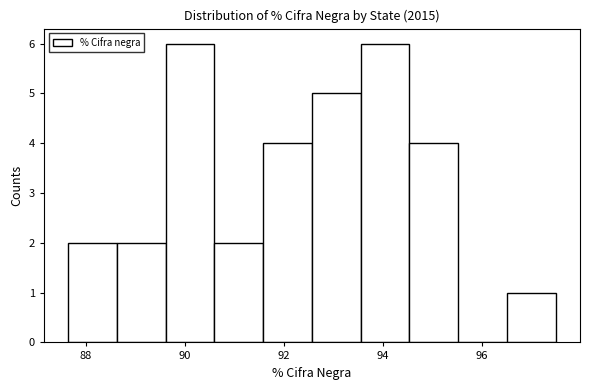

What is the height of the bar covering 93.6 to 94.6 on the x-axis? Neither the bar edges nor the heights are printed on the chart, so give them approximately, as read against the axes.

6